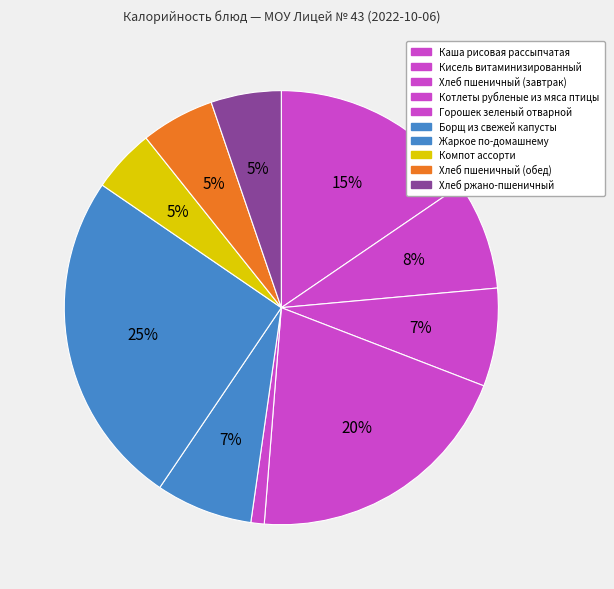

Count the number of slices in the pie.

10